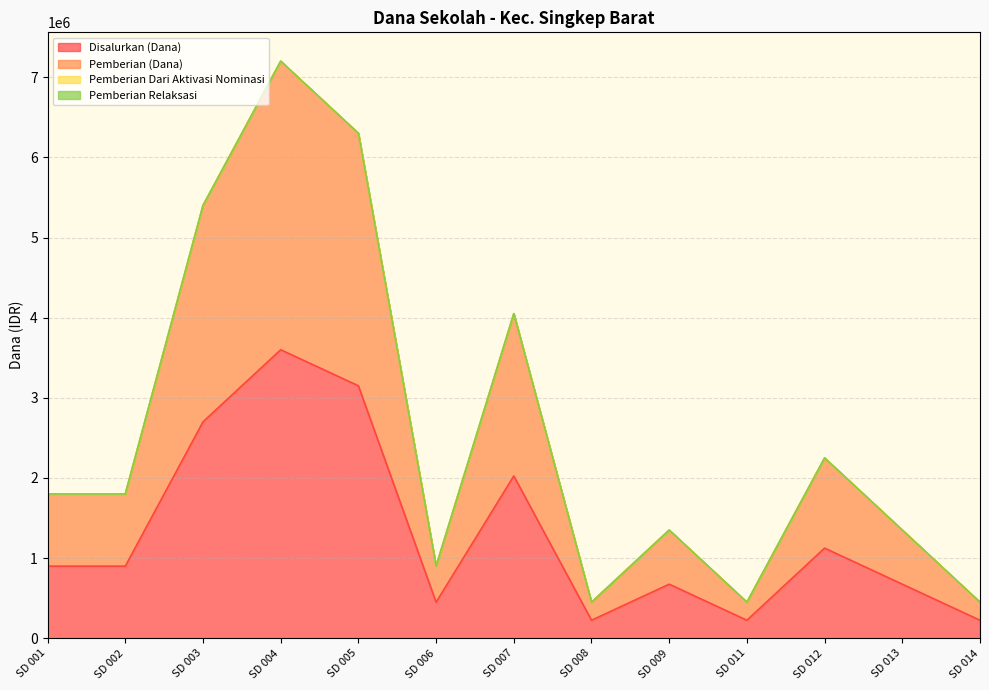

What is the difference between the Pemberian (Dana) values at SD 008 and SD 012?

1800000